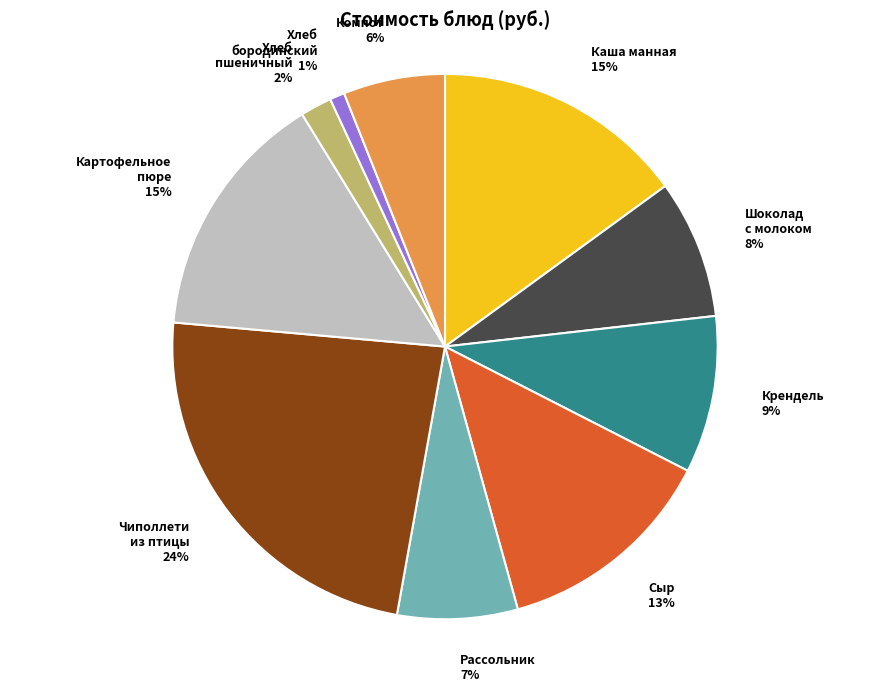

Does Сыр account for over 50% of the chart?

No